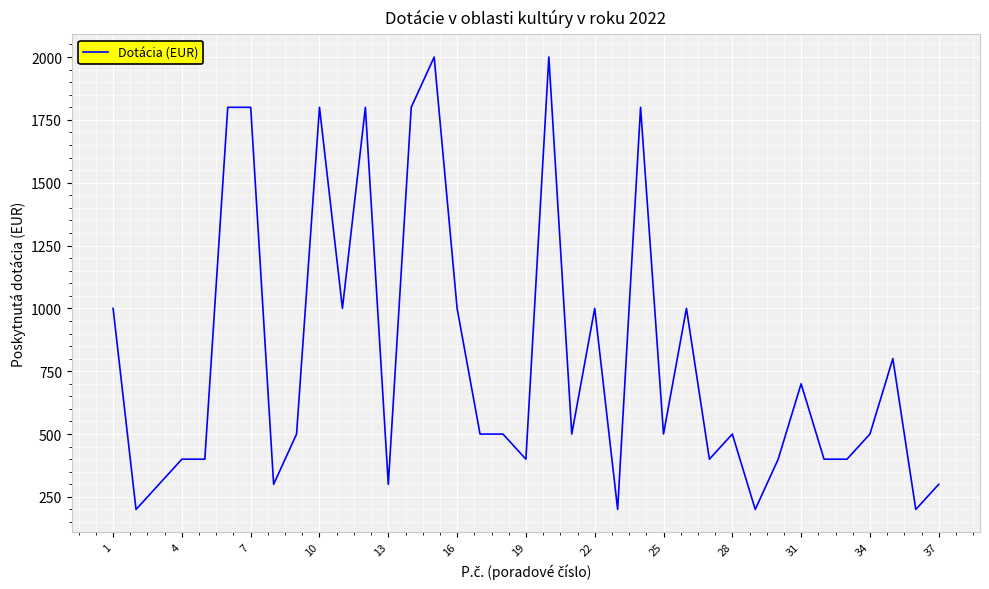

What is the maximum value shown in the chart?

2000